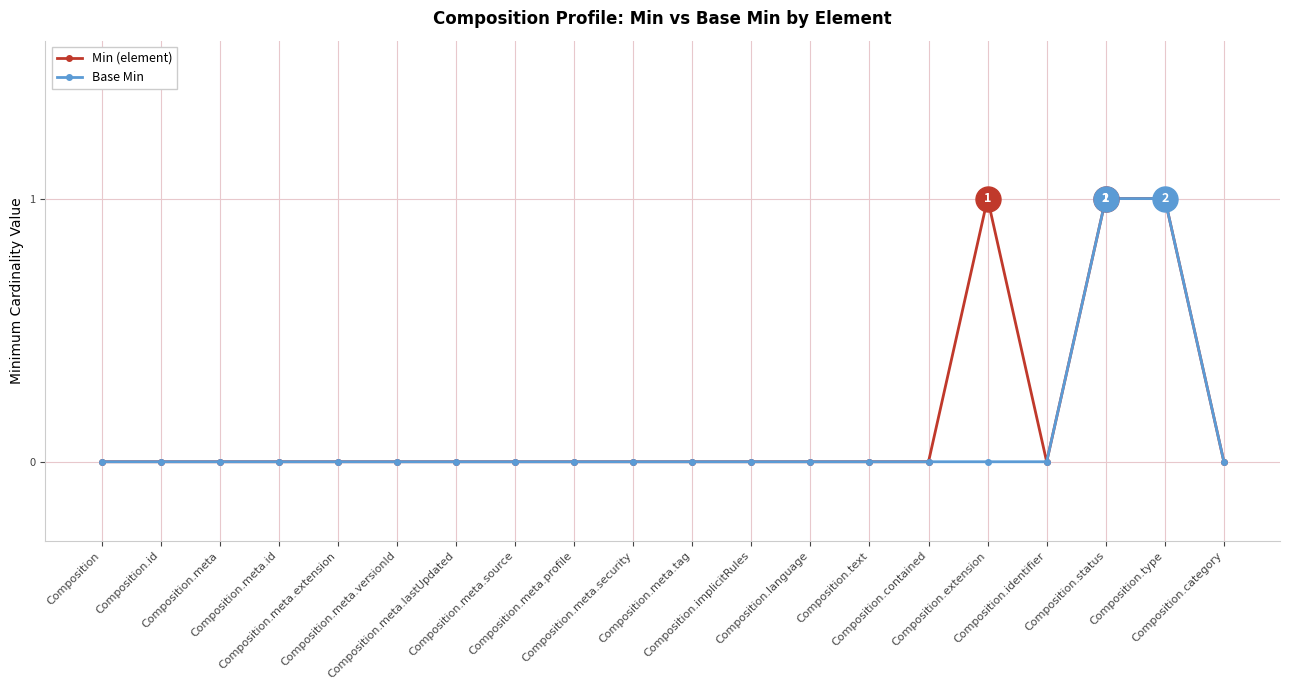

Reading left to right, what are all the values shown in this chart?

Min (element): Composition=0	Composition.id=0	Composition.meta=0	Composition.meta.id=0	Composition.meta.extension=0	Composition.meta.versionId=0	Composition.meta.lastUpdated=0	Composition.meta.source=0	Composition.meta.profile=0	Composition.meta.security=0	Composition.meta.tag=0	Composition.implicitRules=0	Composition.language=0	Composition.text=0	Composition.contained=0	Composition.extension=1	Composition.identifier=0	Composition.status=1	Composition.type=1	Composition.category=0
Base Min: Composition=0	Composition.id=0	Composition.meta=0	Composition.meta.id=0	Composition.meta.extension=0	Composition.meta.versionId=0	Composition.meta.lastUpdated=0	Composition.meta.source=0	Composition.meta.profile=0	Composition.meta.security=0	Composition.meta.tag=0	Composition.implicitRules=0	Composition.language=0	Composition.text=0	Composition.contained=0	Composition.extension=0	Composition.identifier=0	Composition.status=1	Composition.type=1	Composition.category=0